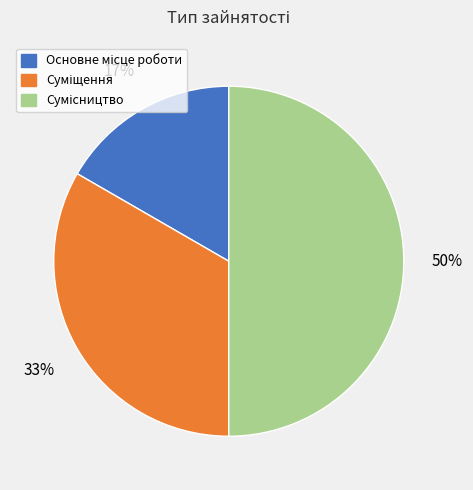

To the nearest percent, what is the difference between the largest and smallest slice percentages?

33%